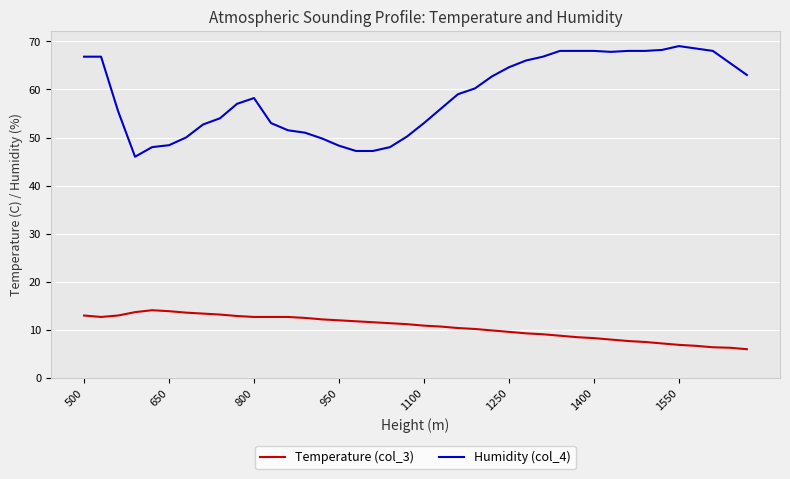

Which series has the widest spread of values?

Humidity (col_4)